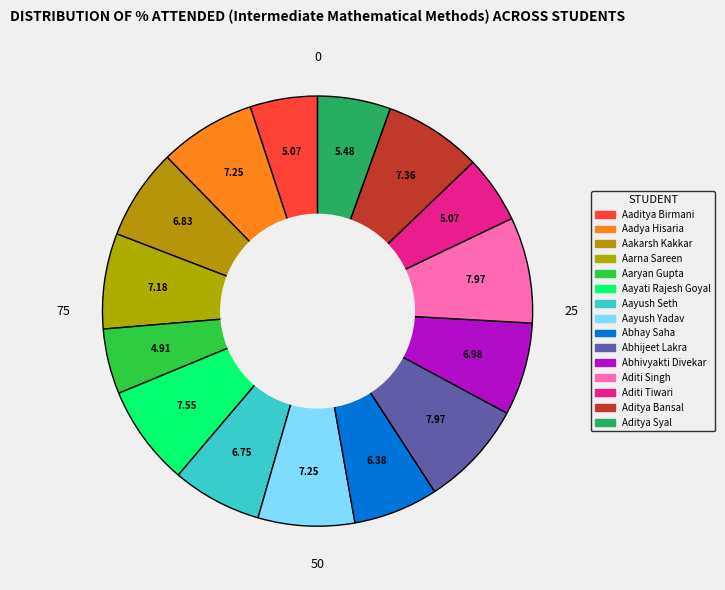

Count the number of slices in the pie.

15